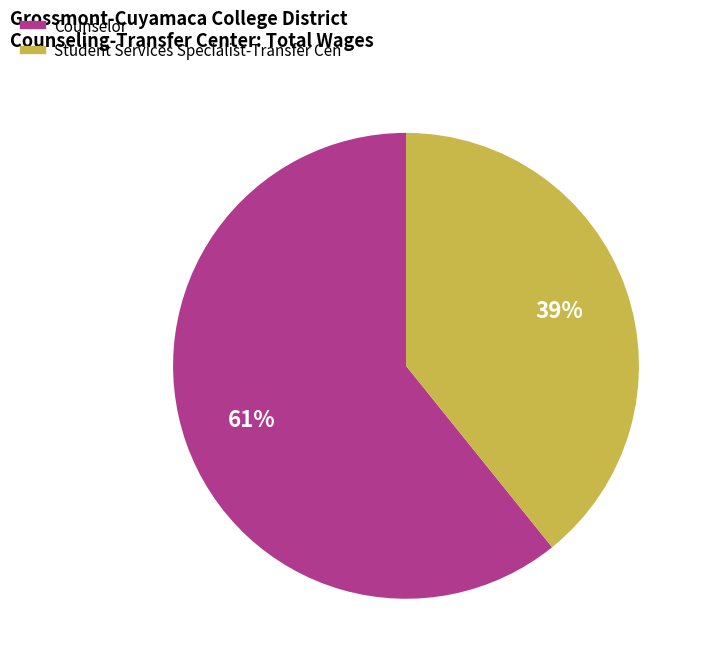

Which category accounts for the majority?

Counselor